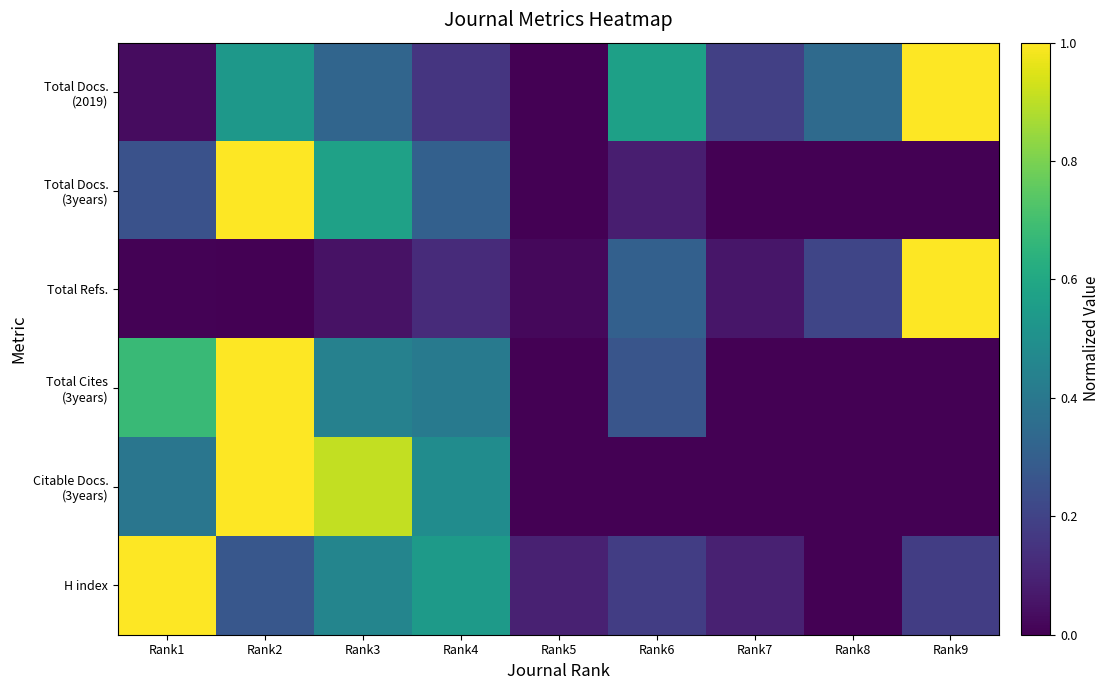

Rank the series at Rank5 from highest to lowest value.

H index, Total Refs., Total Docs. (2019), Total Docs. (3years), Total Cites (3years), Citable Docs. (3years)